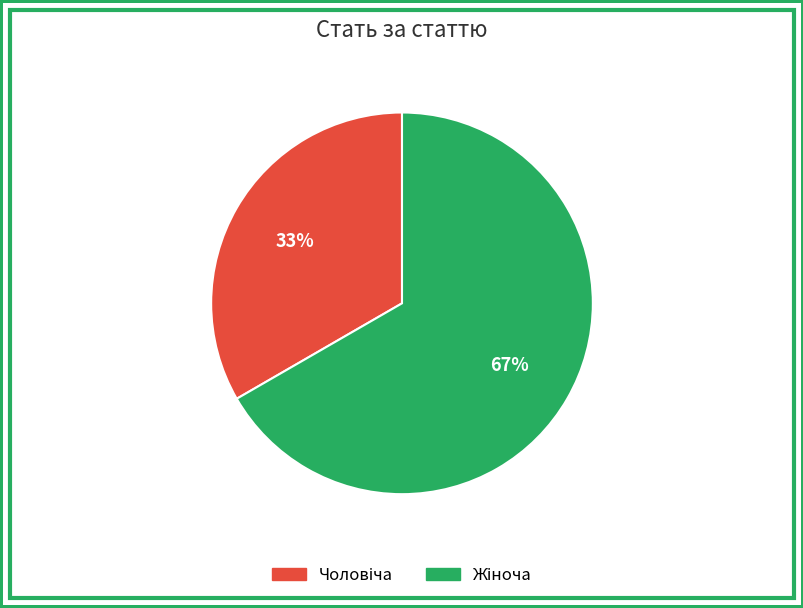

To the nearest percent, what is the average slice percentage?

50%